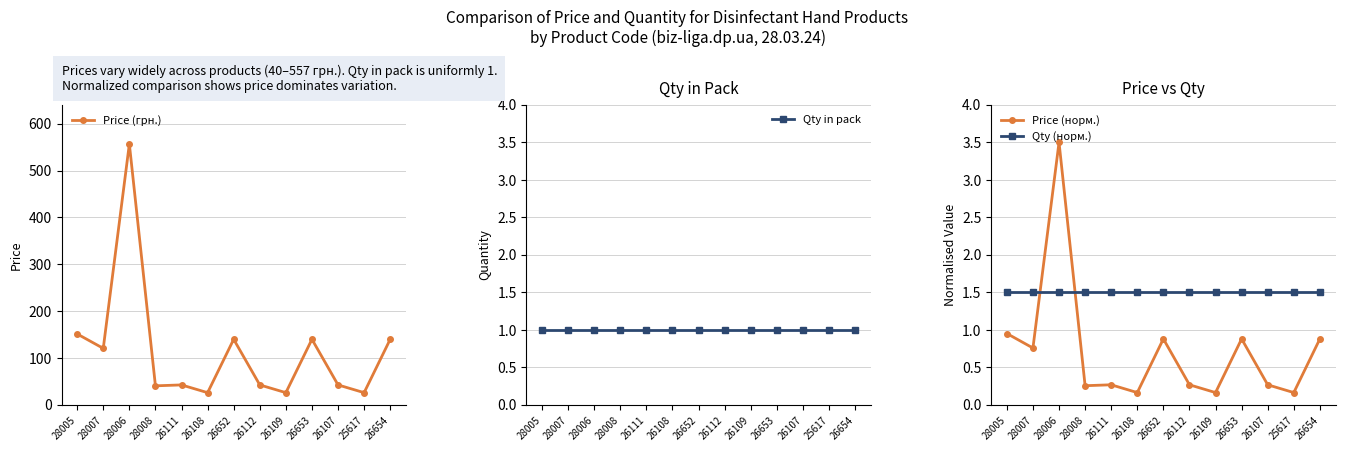

The value of Qty (норм.) at 26653 is 1.5. True or false?

True